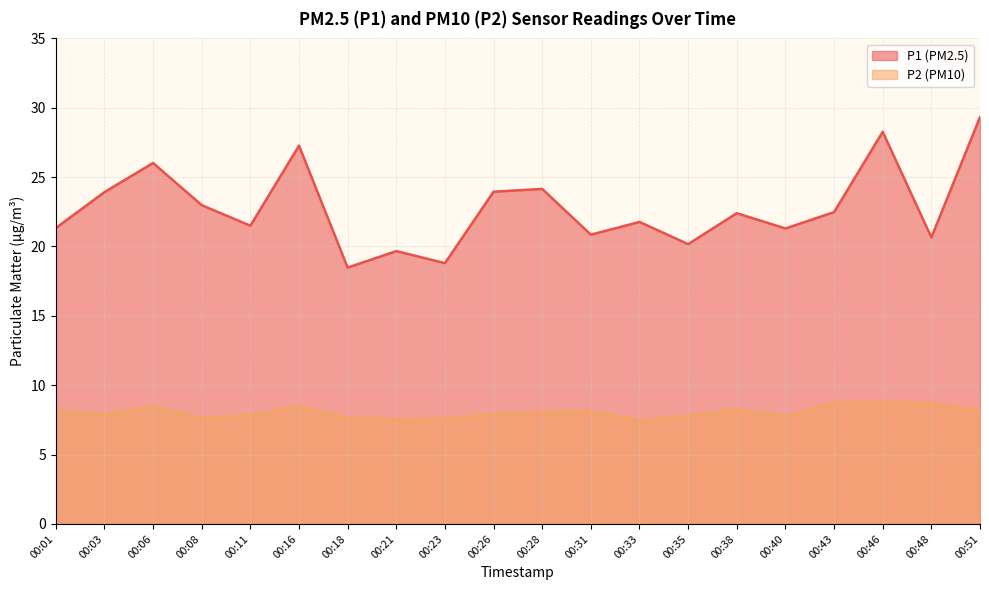

Which series has the largest total across all categories?

P1 (PM2.5)